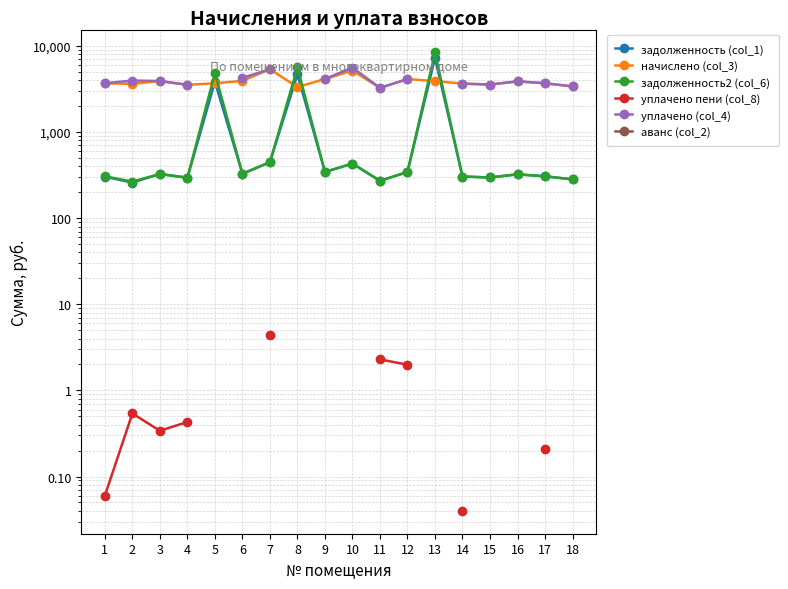

The задолженность2 (col_6) series shows 294.6 at 4. True or false?

True